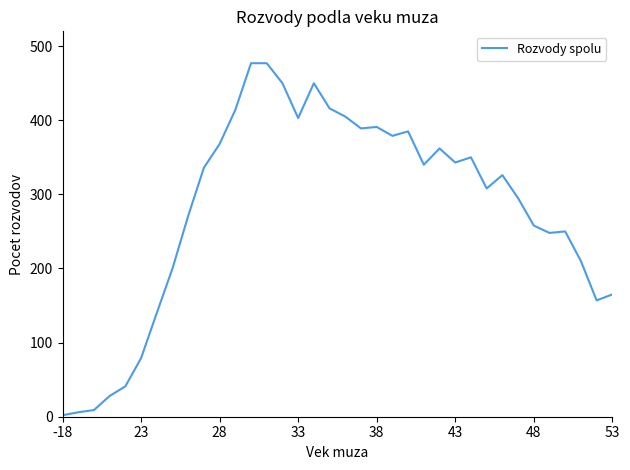

What is the maximum value shown in the chart?

477